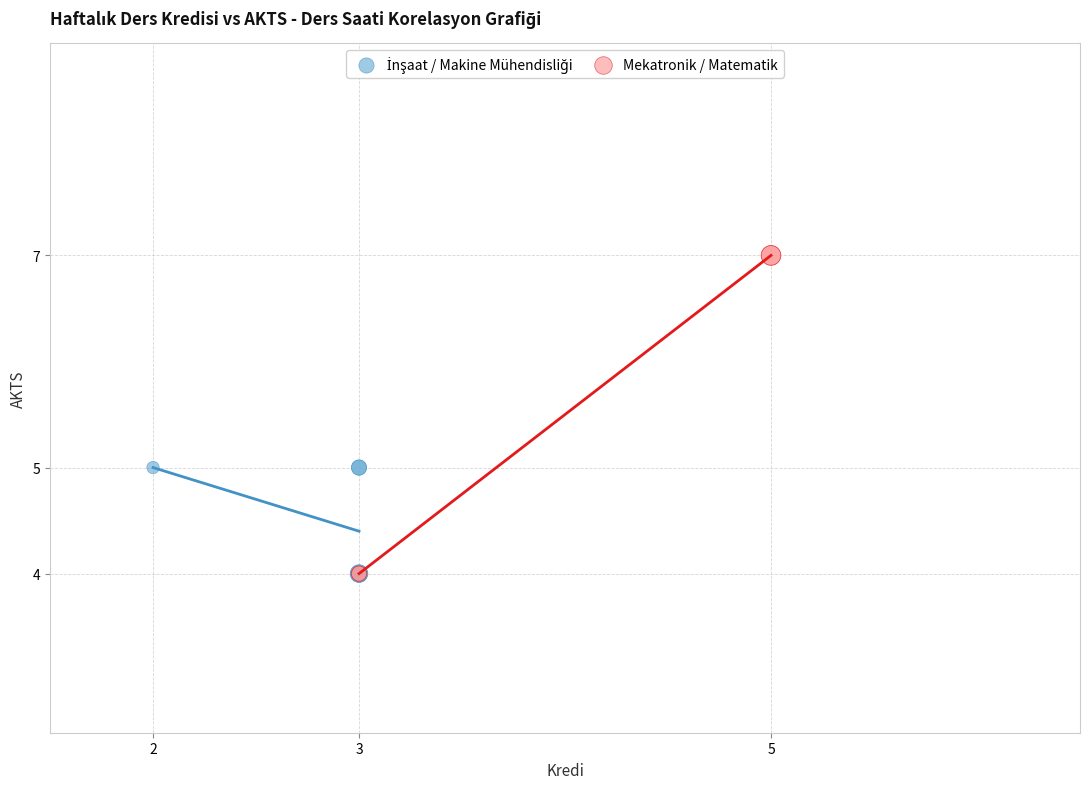

Which series has the widest spread of Y values?

Mekatronik / Matematik